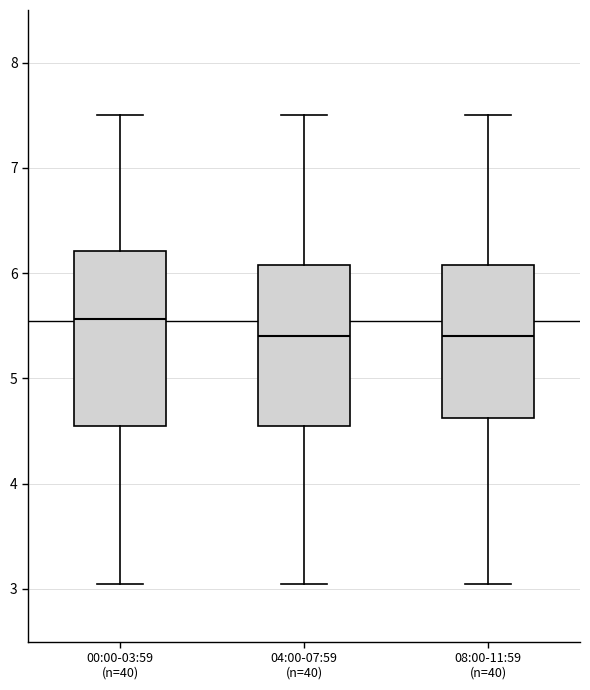

Reading left to right, transcribe this box plot: for each box, give where its median line is, the range the box spans, and where its two whiskers end, as read against the y-axis. The values are not printed on the chart, so give them approximately, as read against the axis.

00:00-03:59 (n=40): median 5.6, box 4.5 to 6.2, whiskers 3.1 to 7.5
04:00-07:59 (n=40): median 5.4, box 4.5 to 6.1, whiskers 3.1 to 7.5
08:00-11:59 (n=40): median 5.4, box 4.6 to 6.1, whiskers 3.1 to 7.5